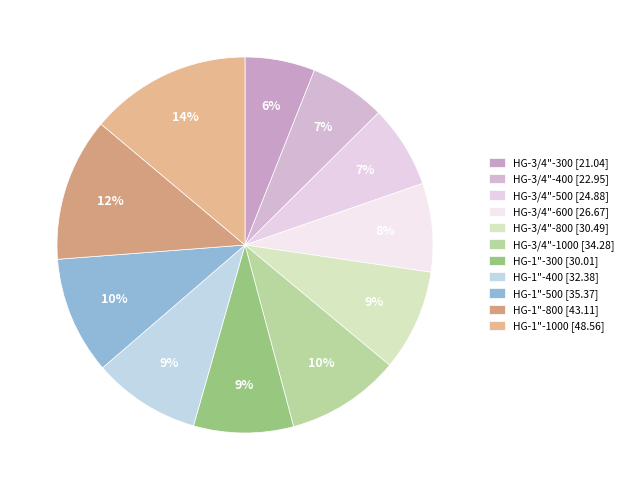

Between HG-1"-500 and HG-1"-1000, which is larger?

HG-1"-1000